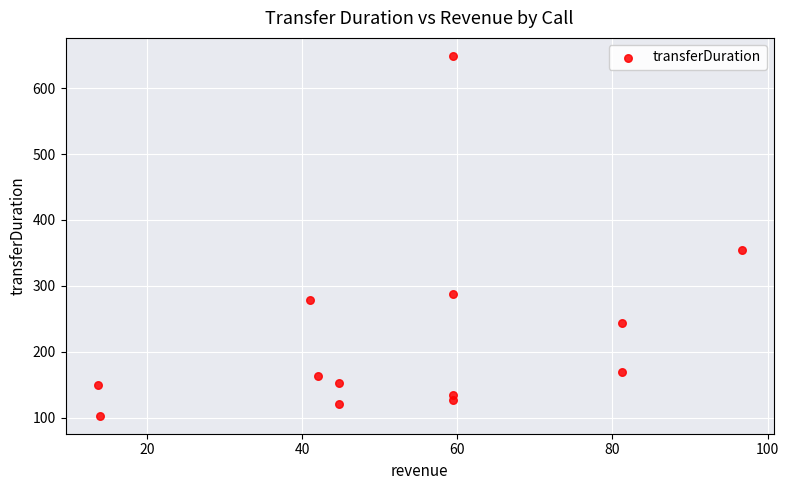

What is the range of Y values (max minus min)?

546